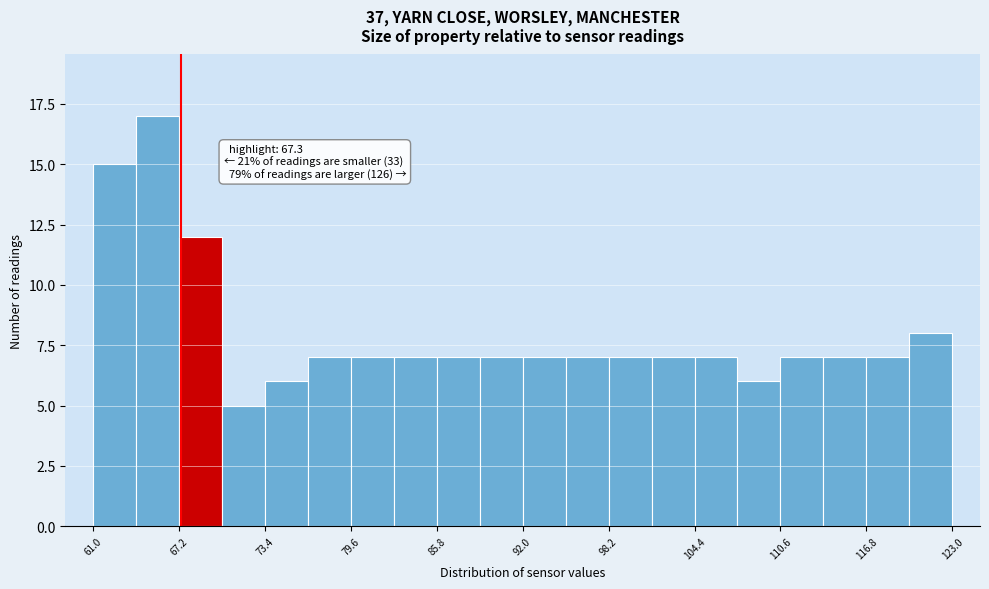

Around what value on the x-axis is the tallest bar? Give the approximate position of its centre, as read against the axis.

66